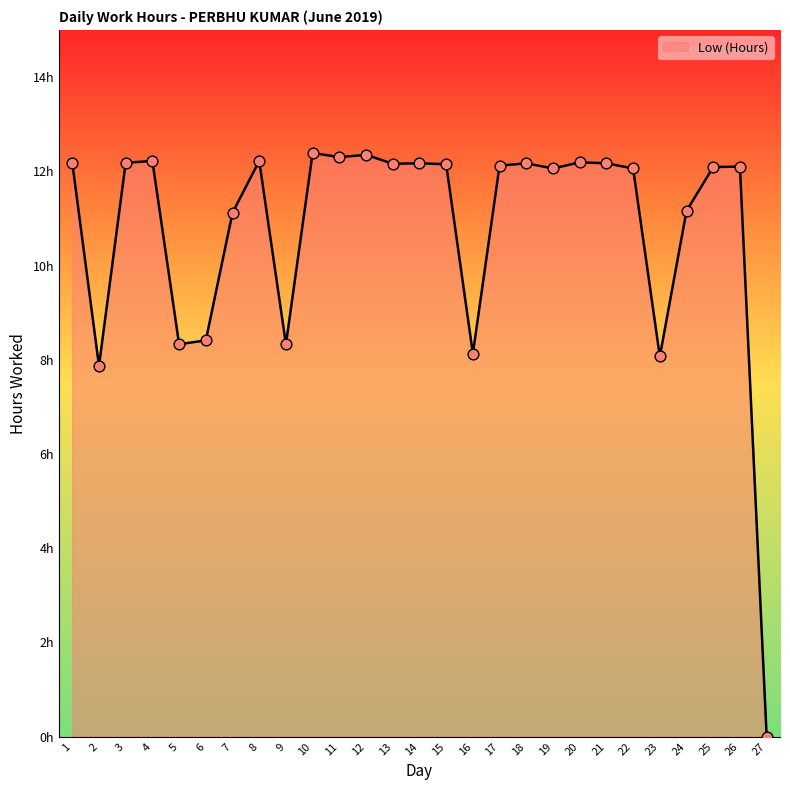

Does the chart have visible grid lines?

No